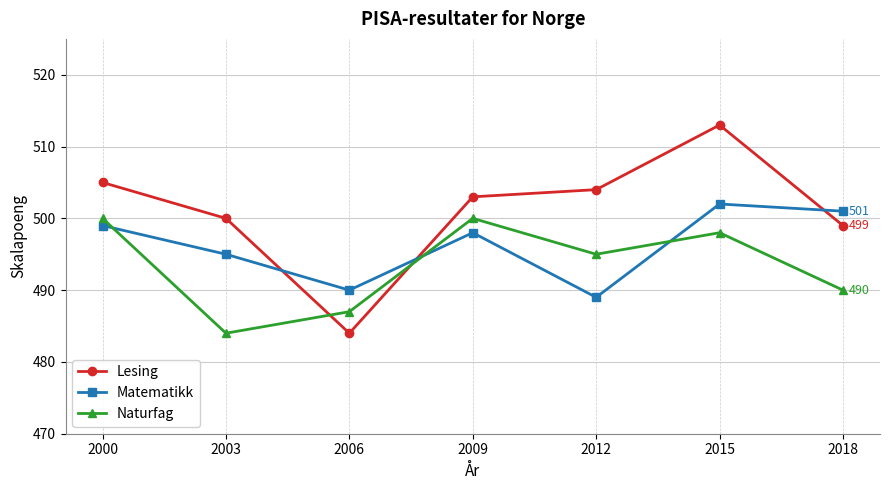

What is the total value across all series at 2018?

1490